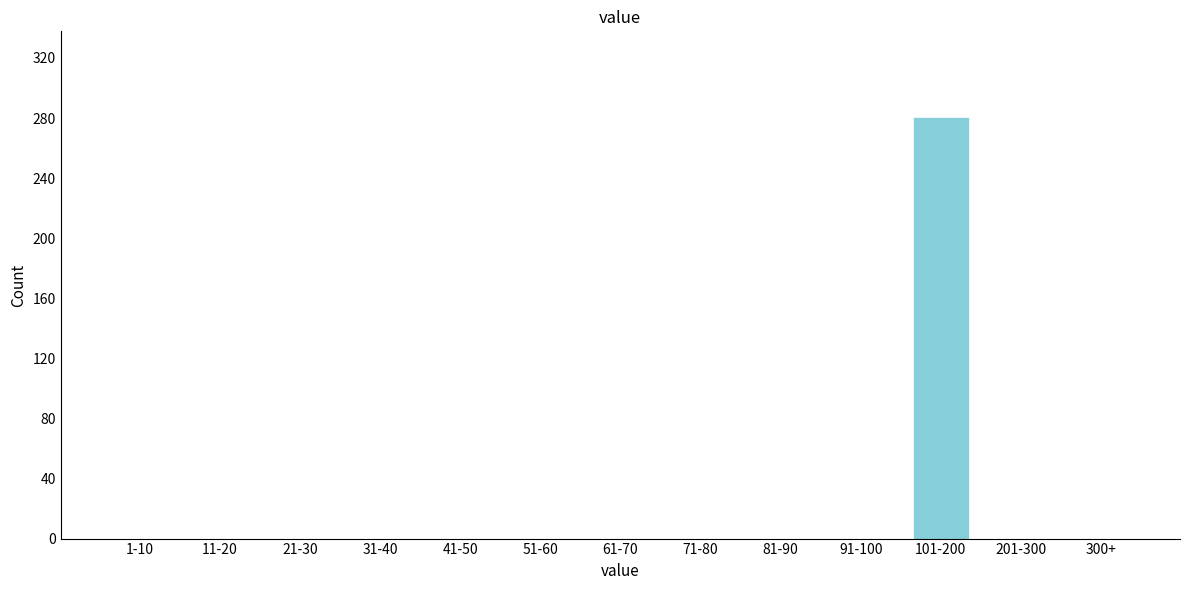

Reading left to right, what are all the values shown in this chart?

1-10=0	11-20=0	21-30=0	31-40=0	41-50=0	51-60=0	61-70=0	71-80=0	81-90=0	91-100=0	101-200=281	201-300=0	300+=0